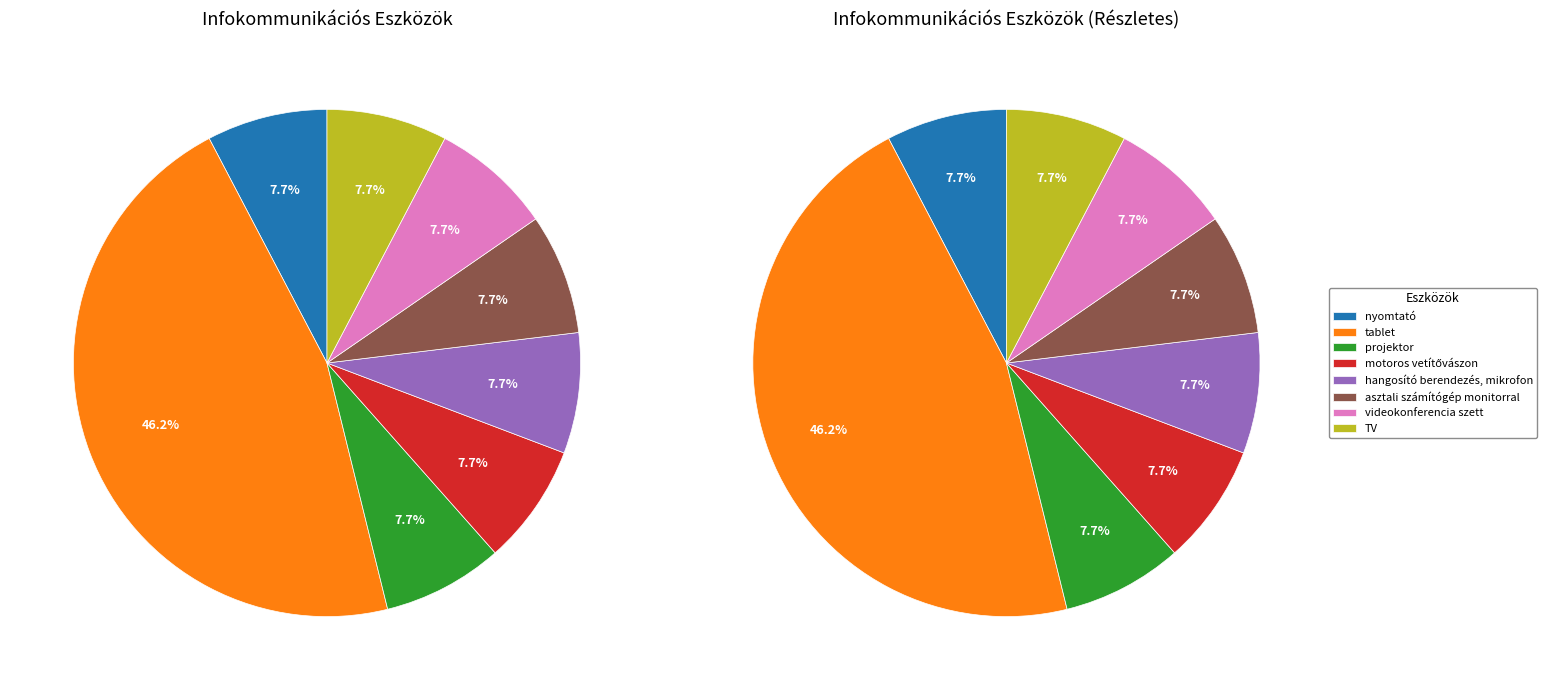

Which slice is the smallest?

nyomtató